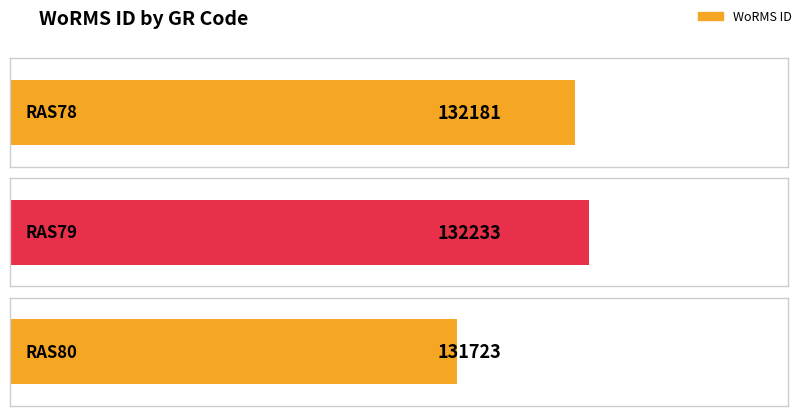

At which category does the chart reach its peak across all series?

RAS79